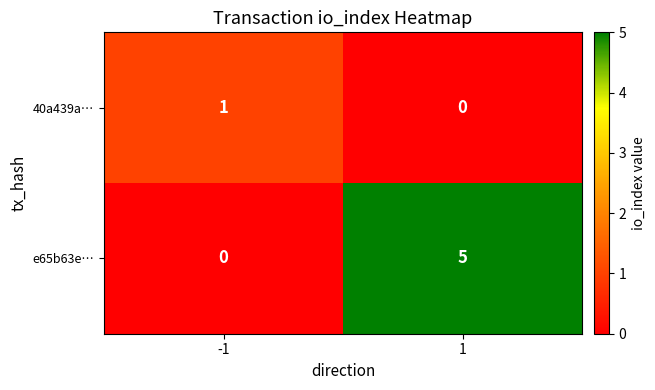

What is the sum of the e65b63e… values at 1 and -1?

5